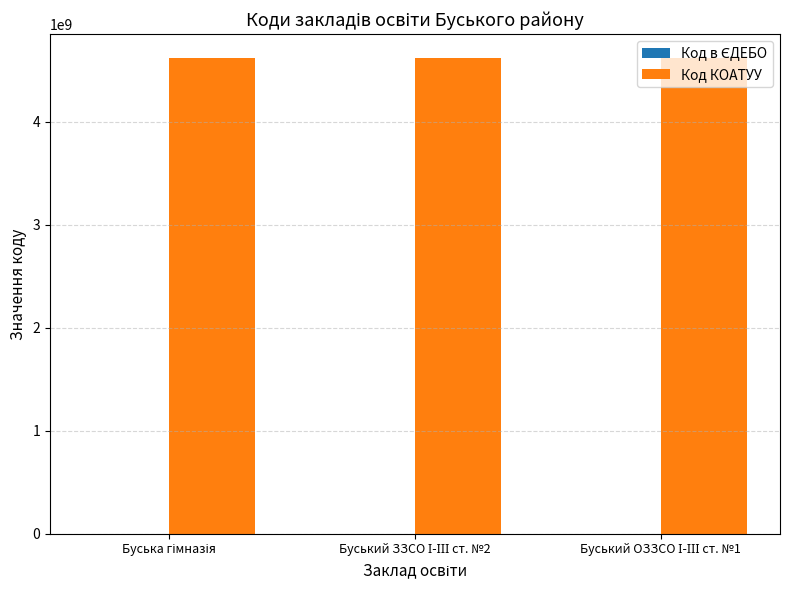

Which series has the largest total across all categories?

Код КОАТУУ